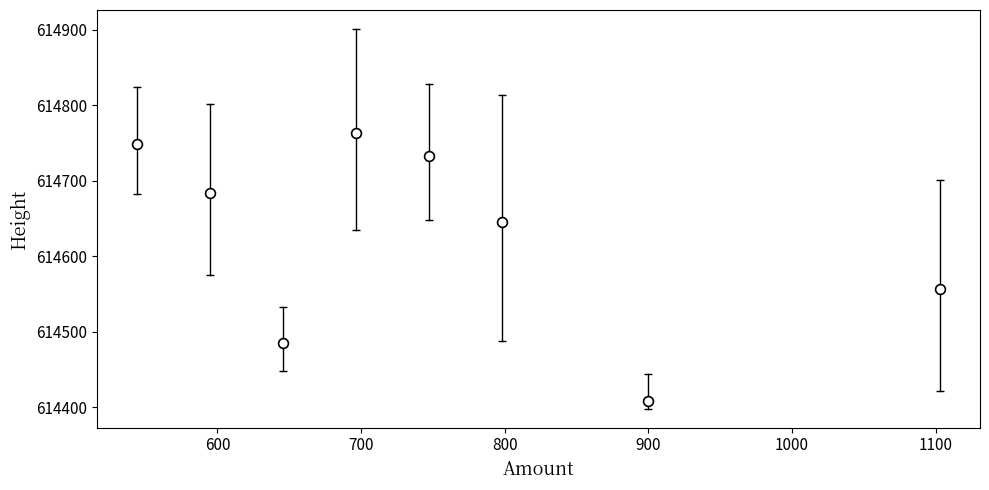

What is the average X value?

753.5